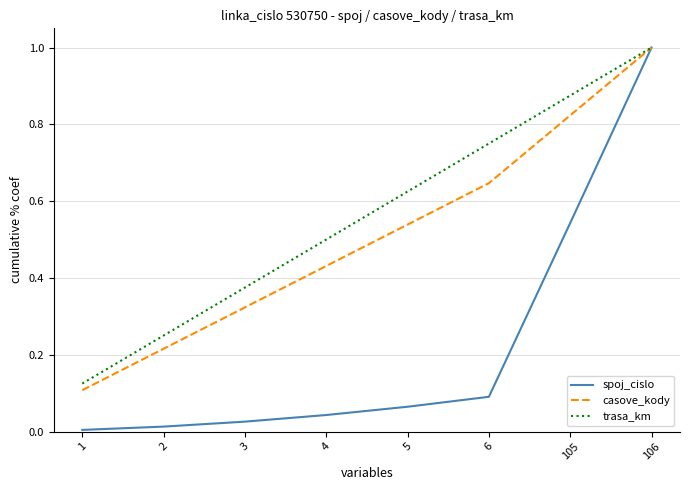

Between 1 and 2, which series saw the biggest shift?

trasa_km